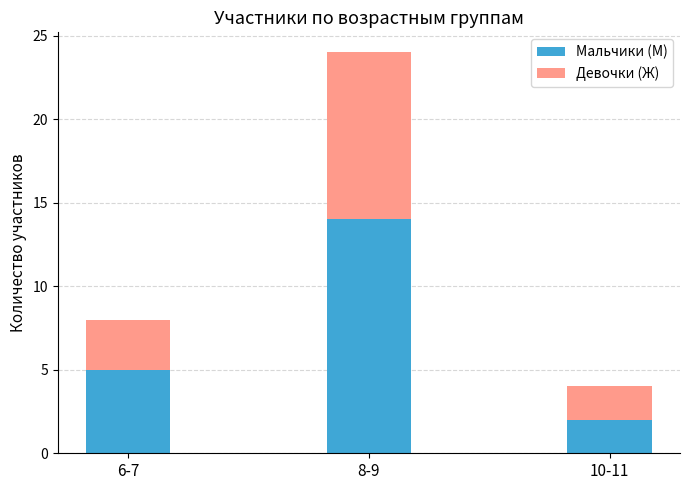

At which label does Мальчики (М) reach its minimum?

10-11